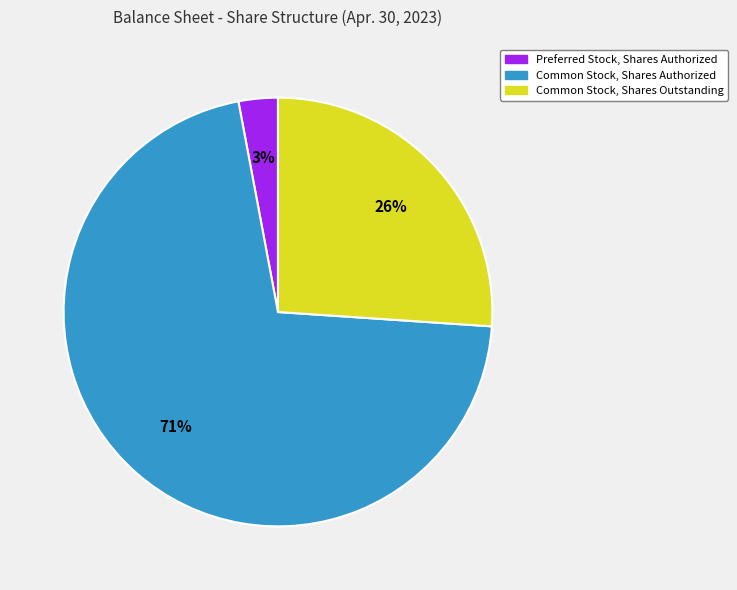

Rank the categories by value from lowest to highest.

Preferred Stock, Shares Authorized, Common Stock, Shares Outstanding, Common Stock, Shares Authorized